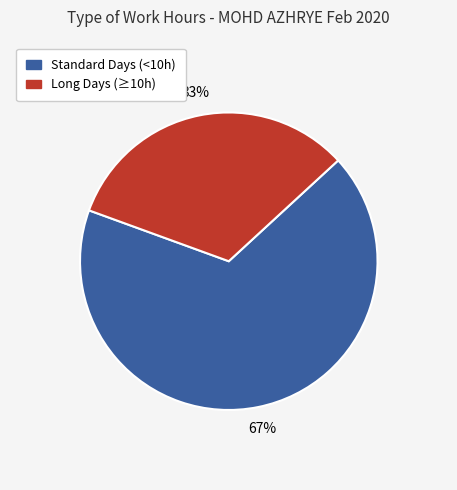

To the nearest percent, what is the average slice percentage?

50%